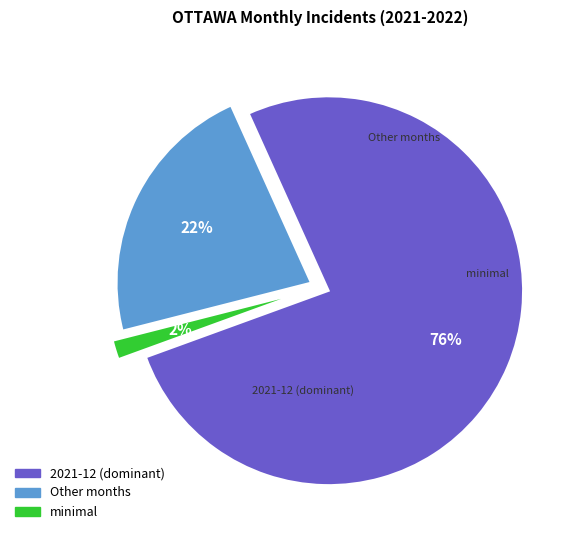

Is there a majority slice in this chart?

Yes